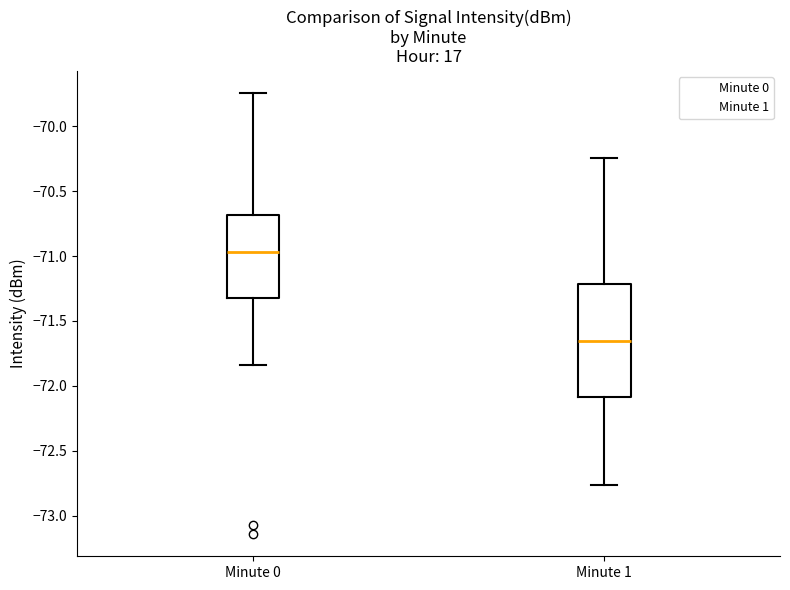

Where does the lower whisker of the box for Minute 1 end on the y-axis? The values are not printed on the chart, so give them approximately, as read against the axis.

-72.75